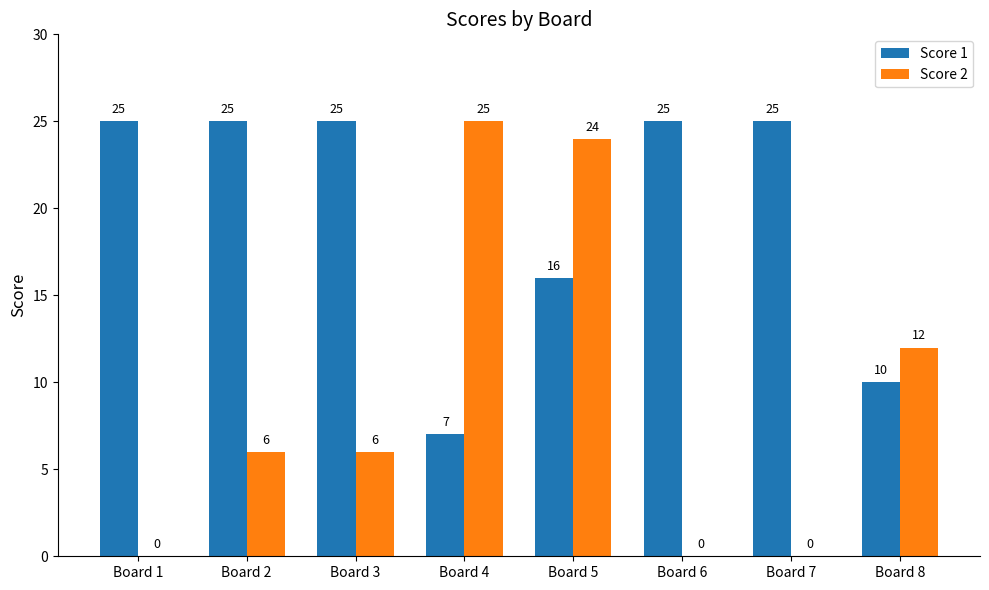

The value of Score 1 at Board 5 is 16. True or false?

True